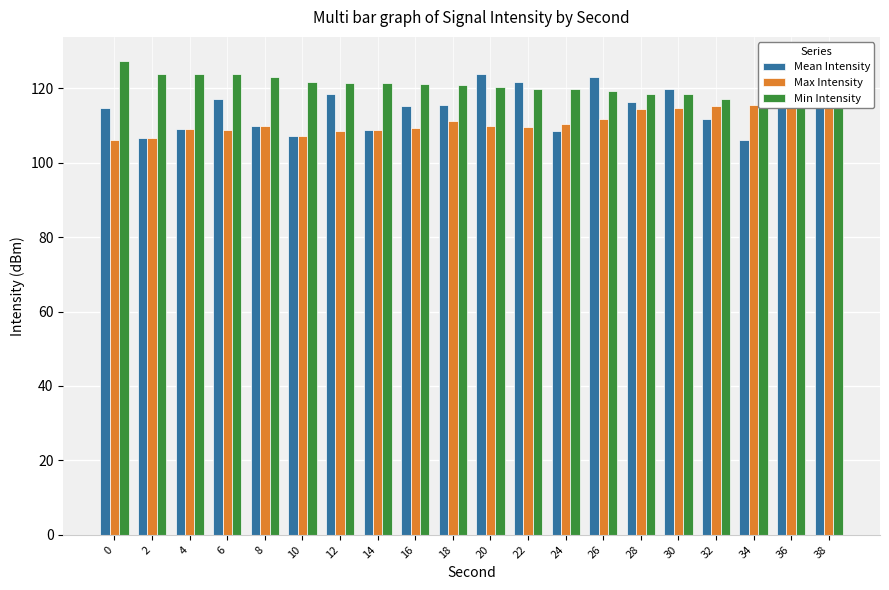

Which series changed the most between 2 and 36?

Max Intensity